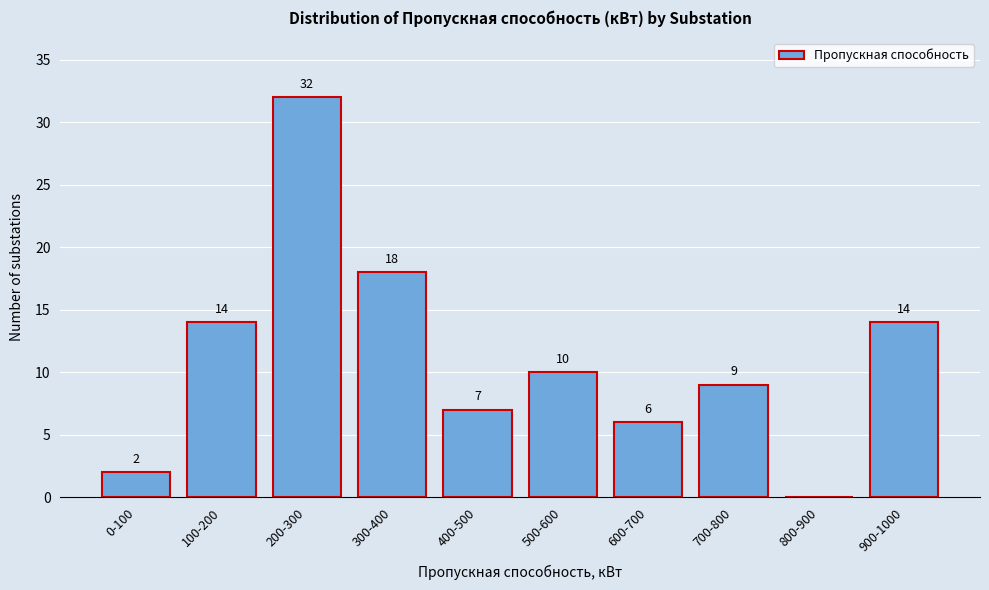

Reading right to left, extract all data points from this chart.

900-1000=14	800-900=0	700-800=9	600-700=6	500-600=10	400-500=7	300-400=18	200-300=32	100-200=14	0-100=2